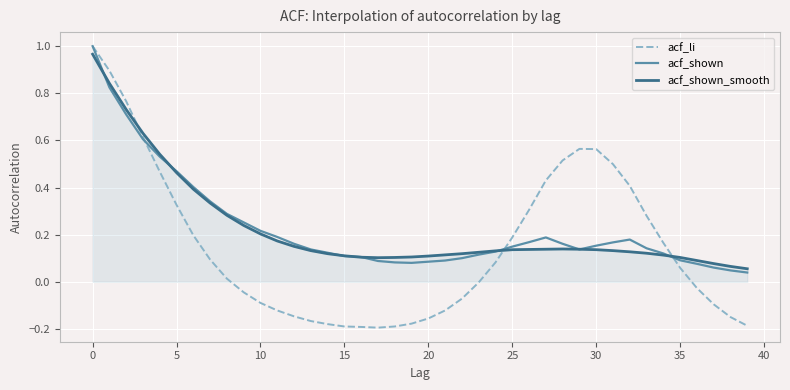

Which series has the largest range (max minus min)?

acf_li